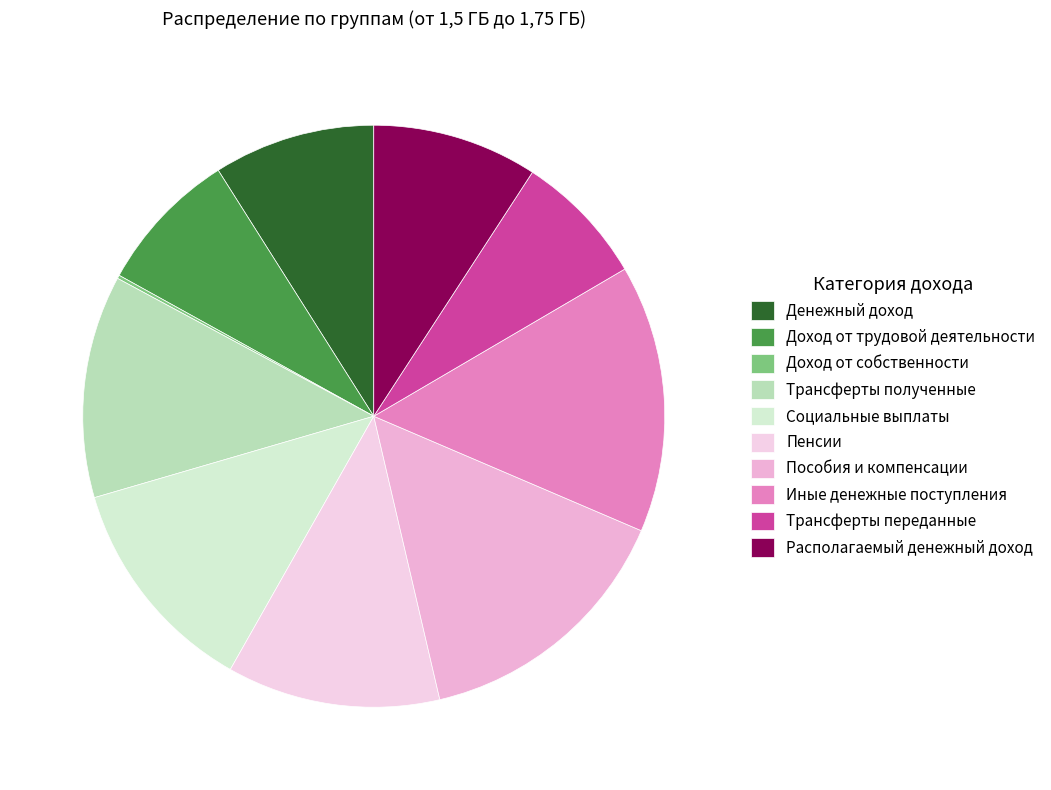

Is it true that Пособия и компенсации is 21% of the pie?

False